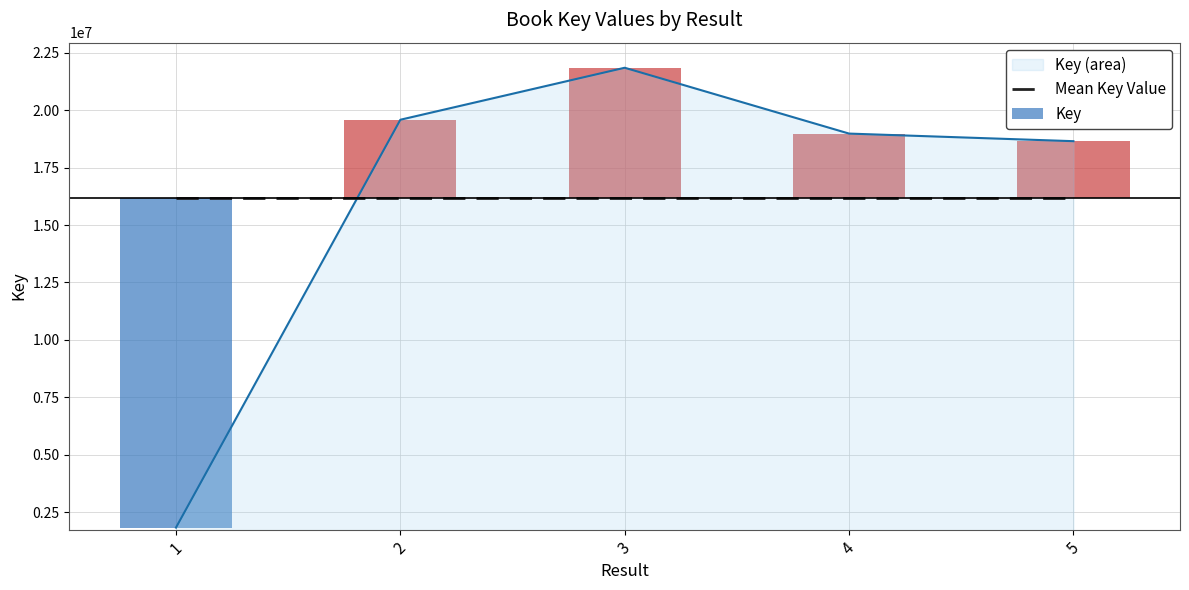

Where does the data first go above 18983558?

2